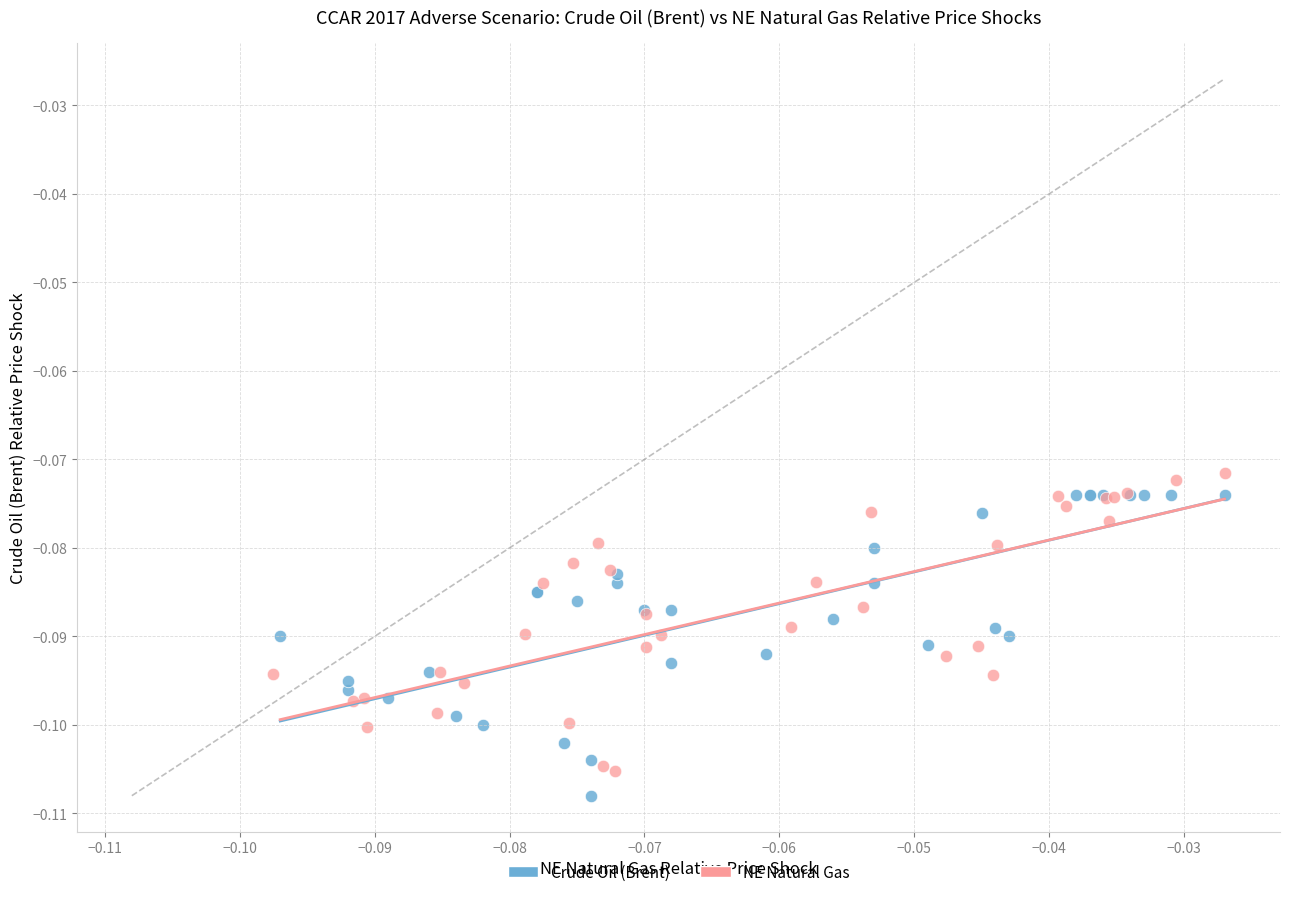

Which series has the widest spread of Y values?

Crude Oil (Brent)